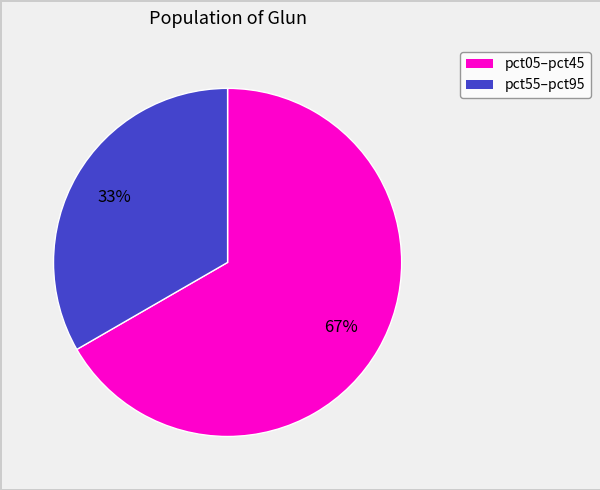

To the nearest percent, what is the average slice percentage?

50%